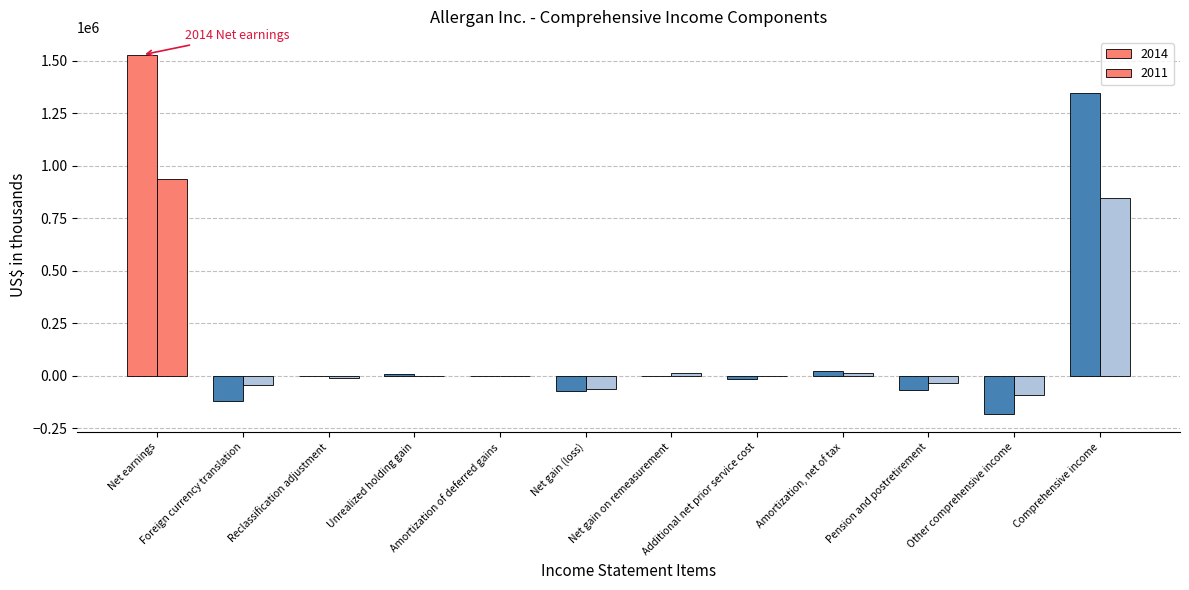

What is the sum of all 2011 values?

1570200